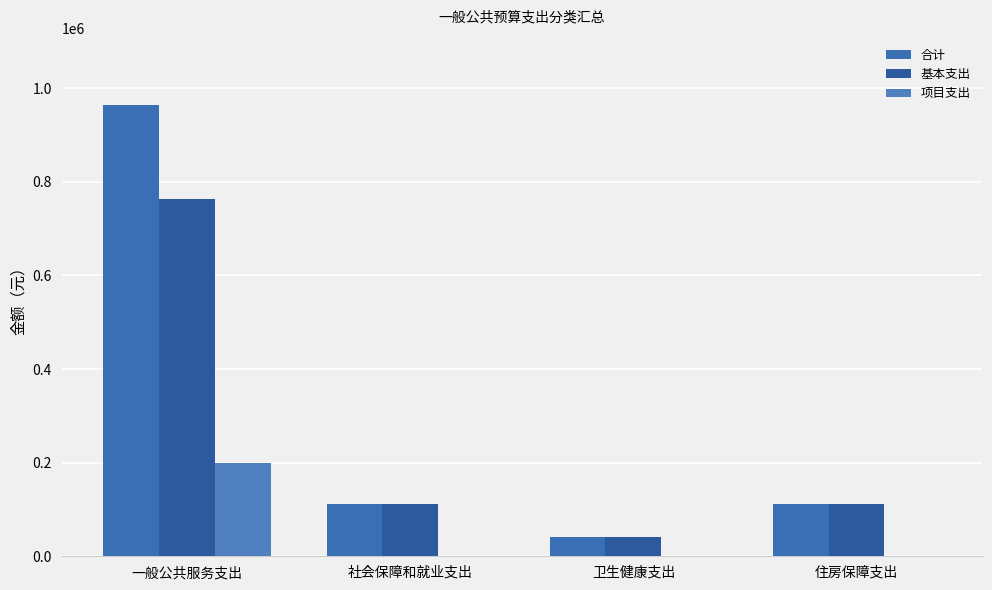

At how many categories does at least one series exceed 709273?

1